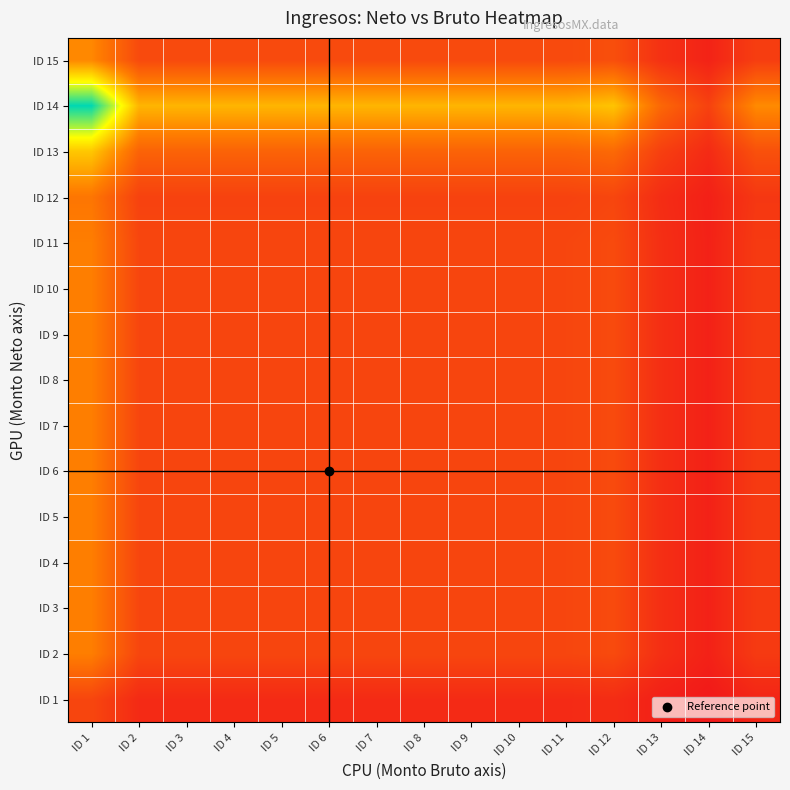

At how many categories does at least one series exceed 0?

15